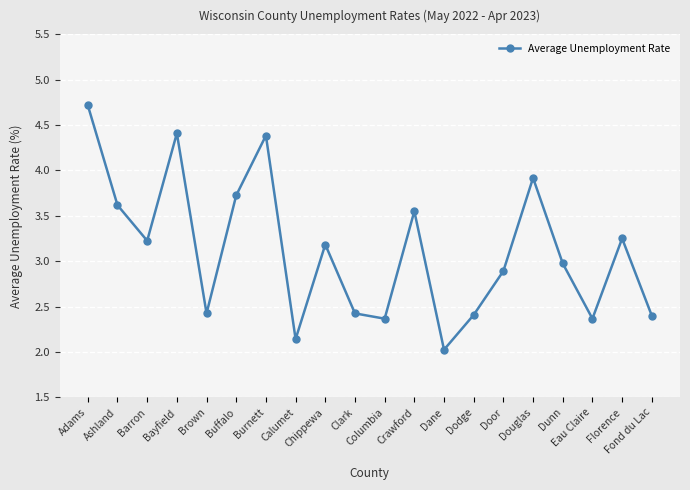

How many lines are shown in the chart?

1